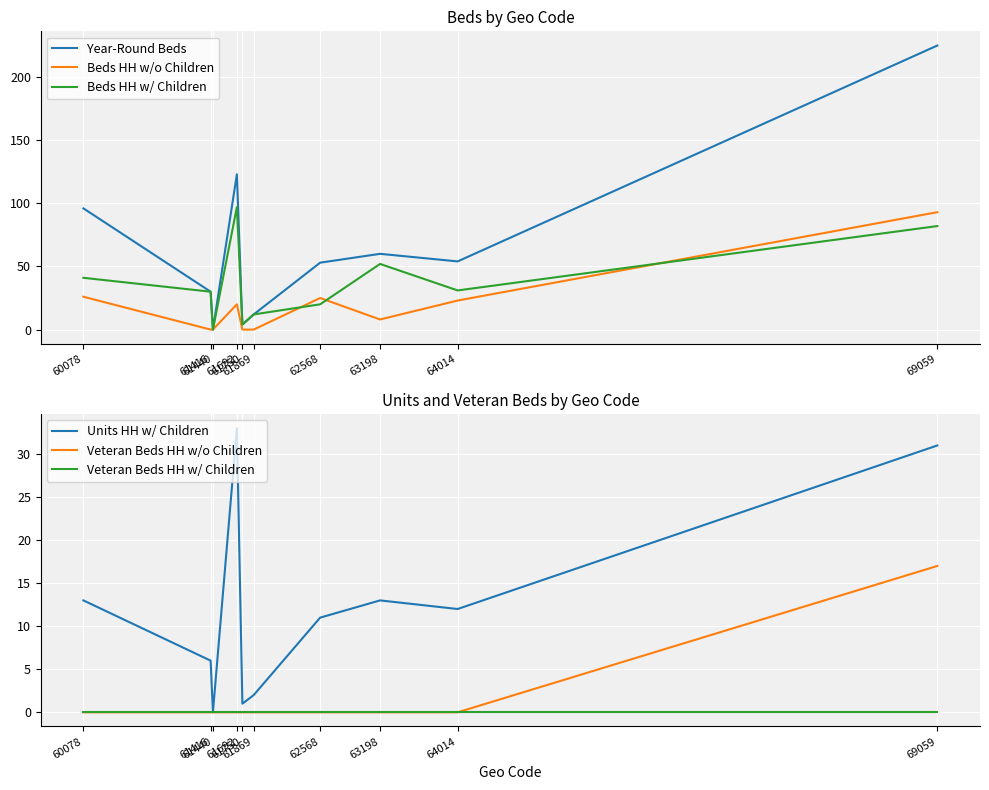

Rank the series by their maximum value, from highest to lowest.

Year-Round Beds, Beds HH w/ Children, Beds HH w/o Children, Units HH w/ Children, Veteran Beds HH w/o Children, Veteran Beds HH w/ Children